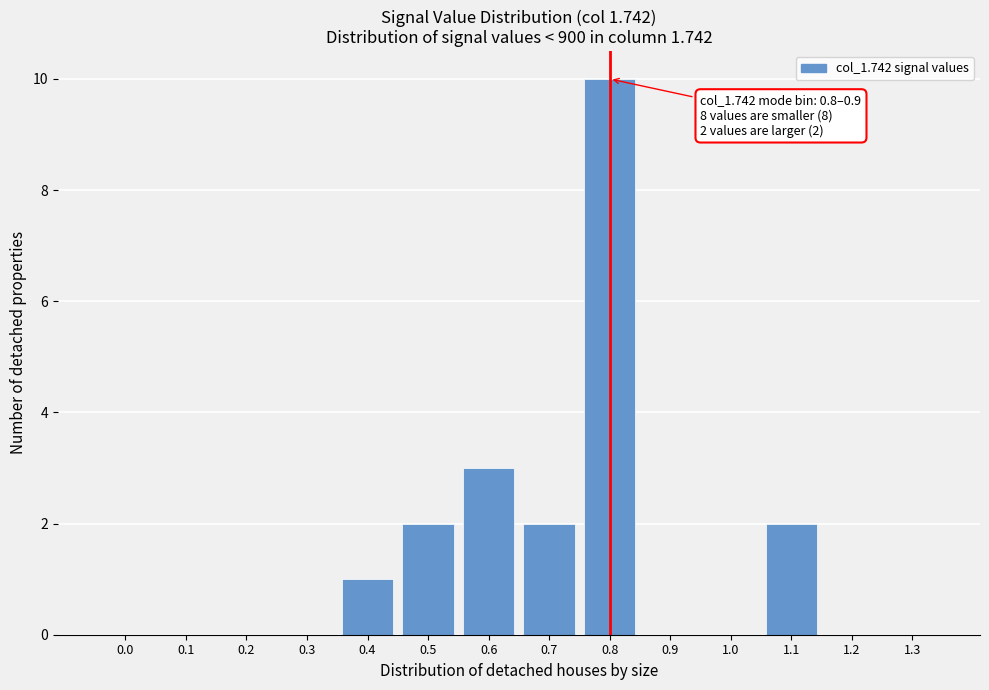

Reading left to right, extract all data points from this chart.

0.0=0	0.1=0	0.2=0	0.3=0	0.4=1	0.5=2	0.6=3	0.7=2	0.8=10	0.9=0	1.0=0	1.1=2	1.2=0	1.3=0